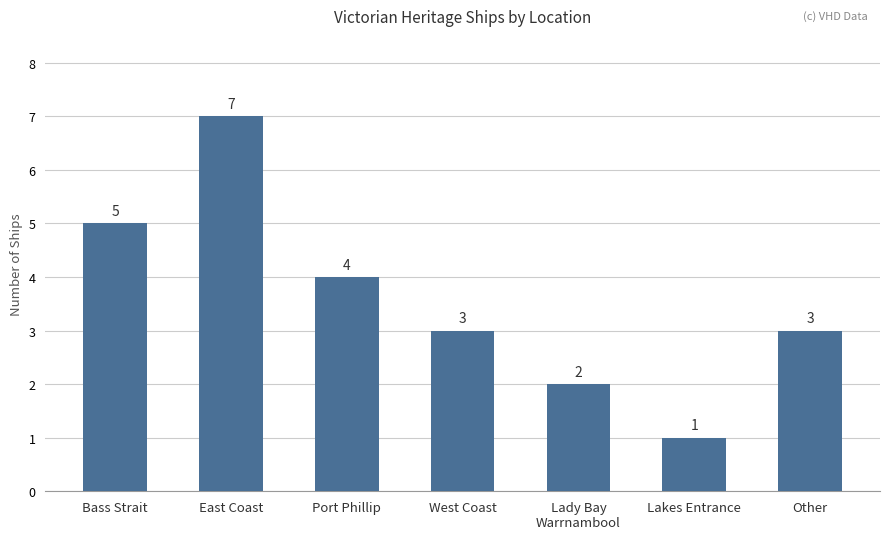

Read the value at Port Phillip.

4